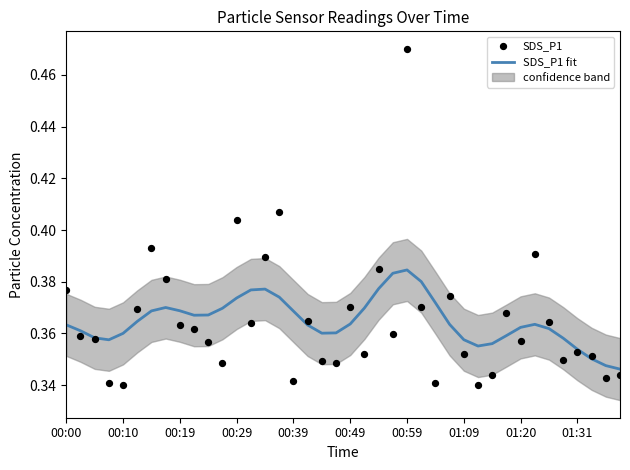

Which series has the widest spread of Y values?

SDS_P1